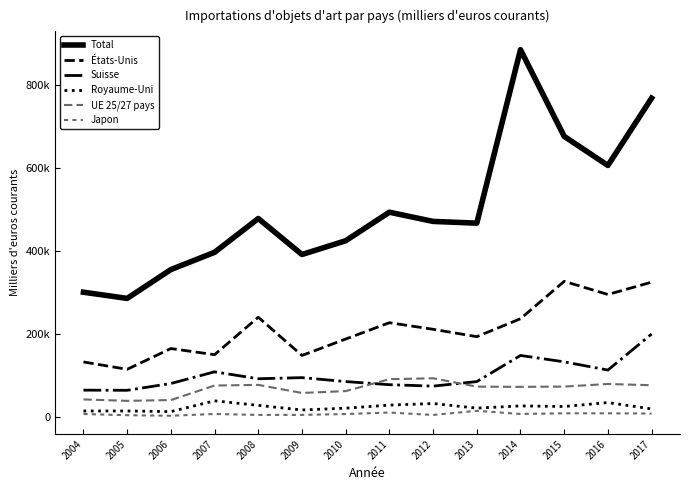

True or false: Royaume-Uni and Japon intersect in this chart.

False